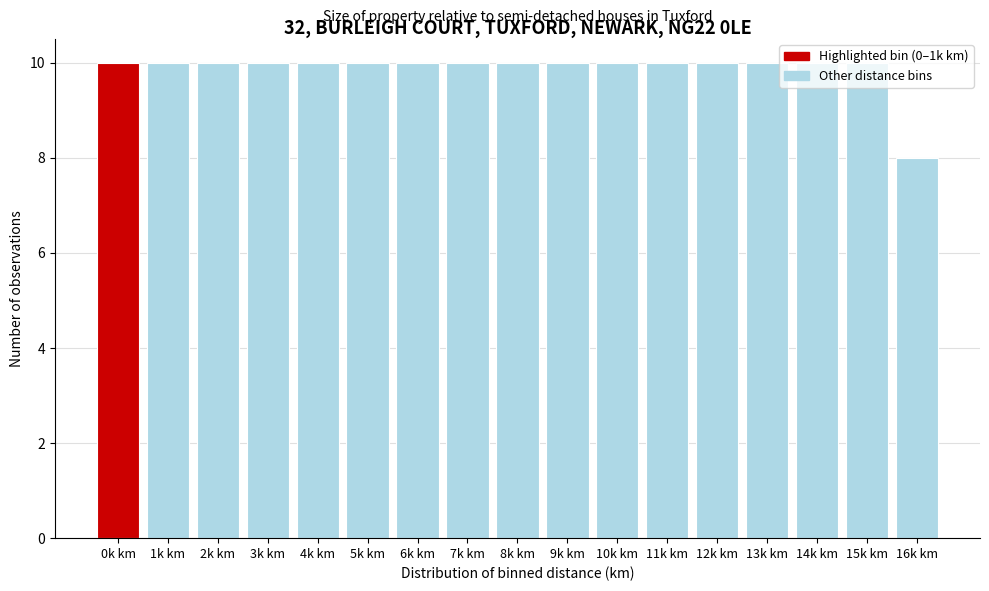

Approximately how many times larger is the value at 13k km compared to 7k km?

1.0